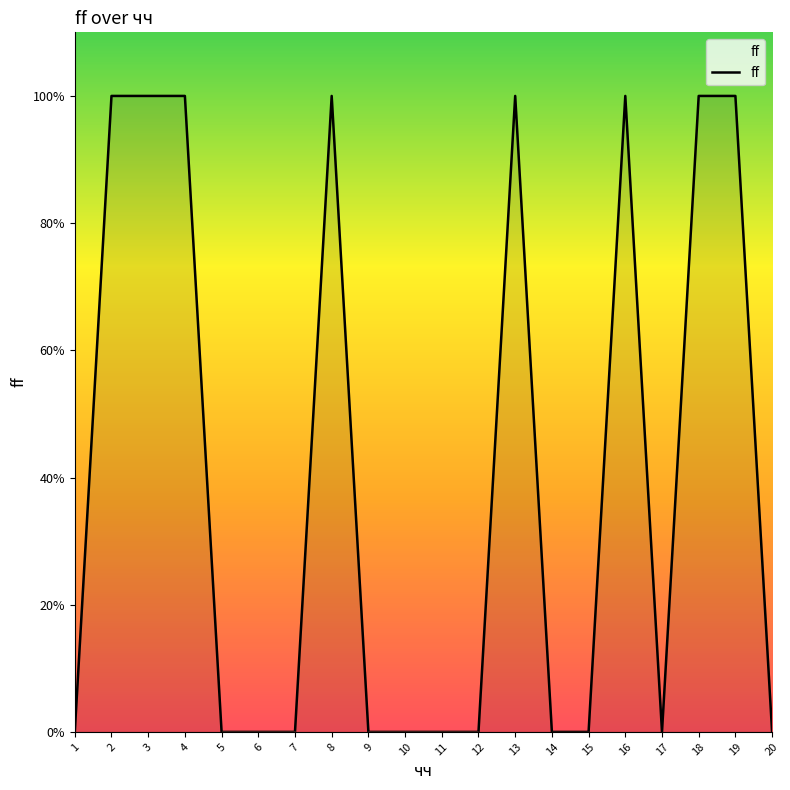

Which category has the highest value across all series?

2